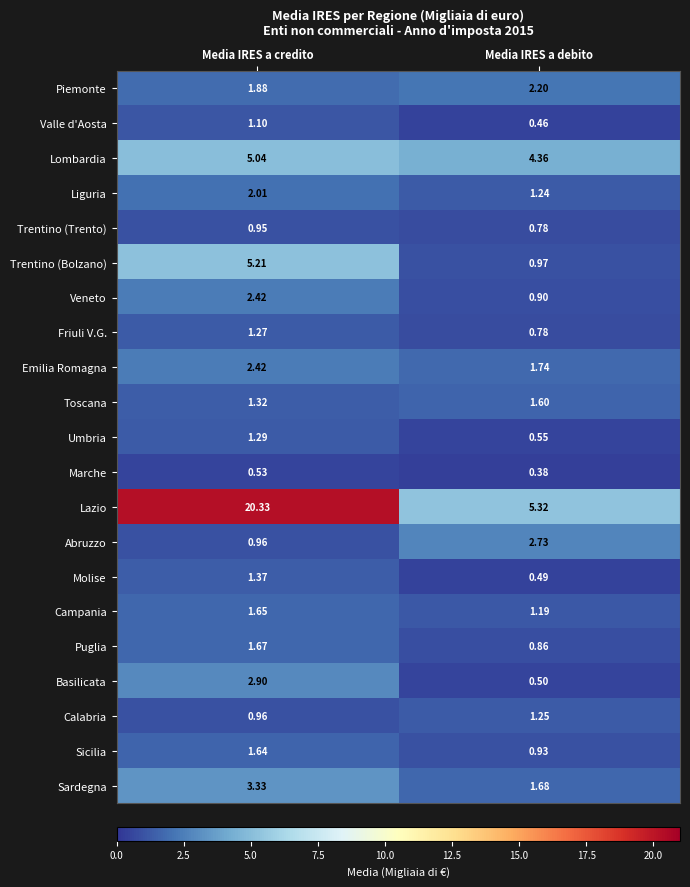

Which category has the lowest value in the Molise series?

Media IRES a debito